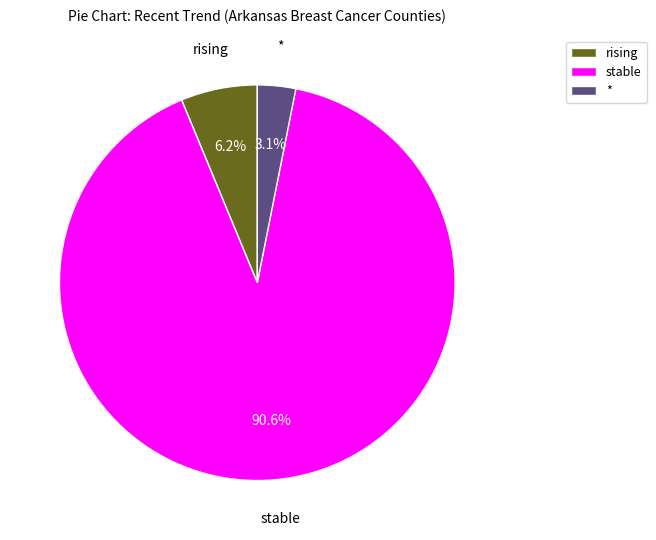

Which slice is the largest?

stable